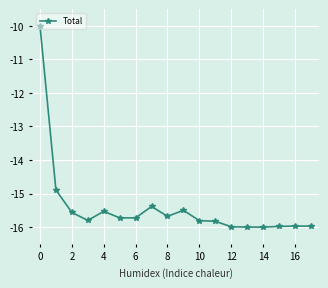

What is the value of the 11th point from the left?

-15.8